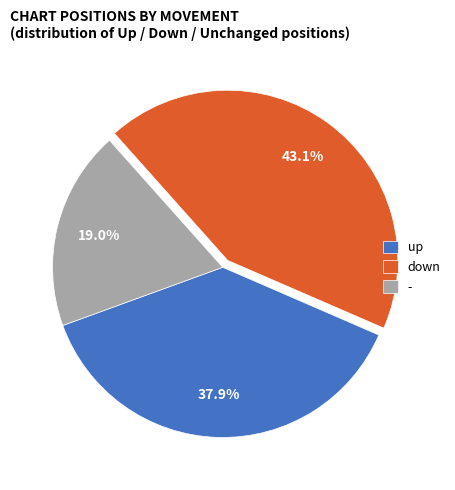

Is it true that down is 30% of the pie?

False